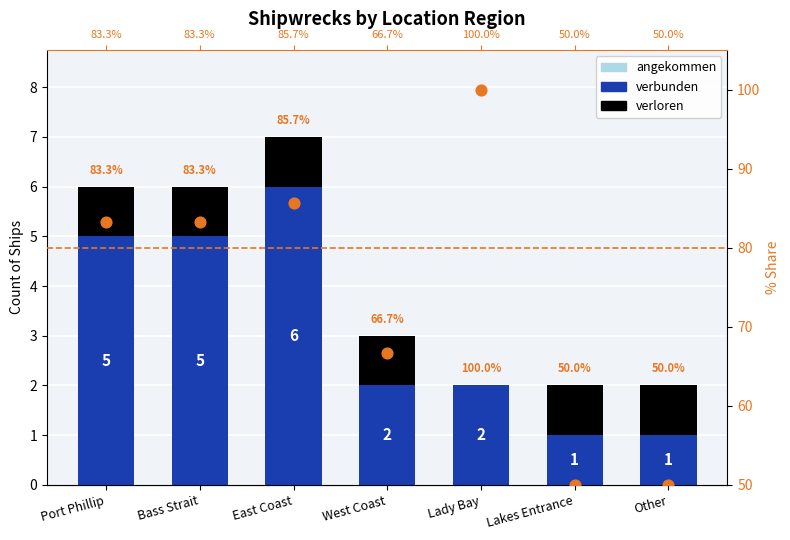

Is the value of verloren at East Coast greater than the value of angekommen at Lakes Entrance?

No